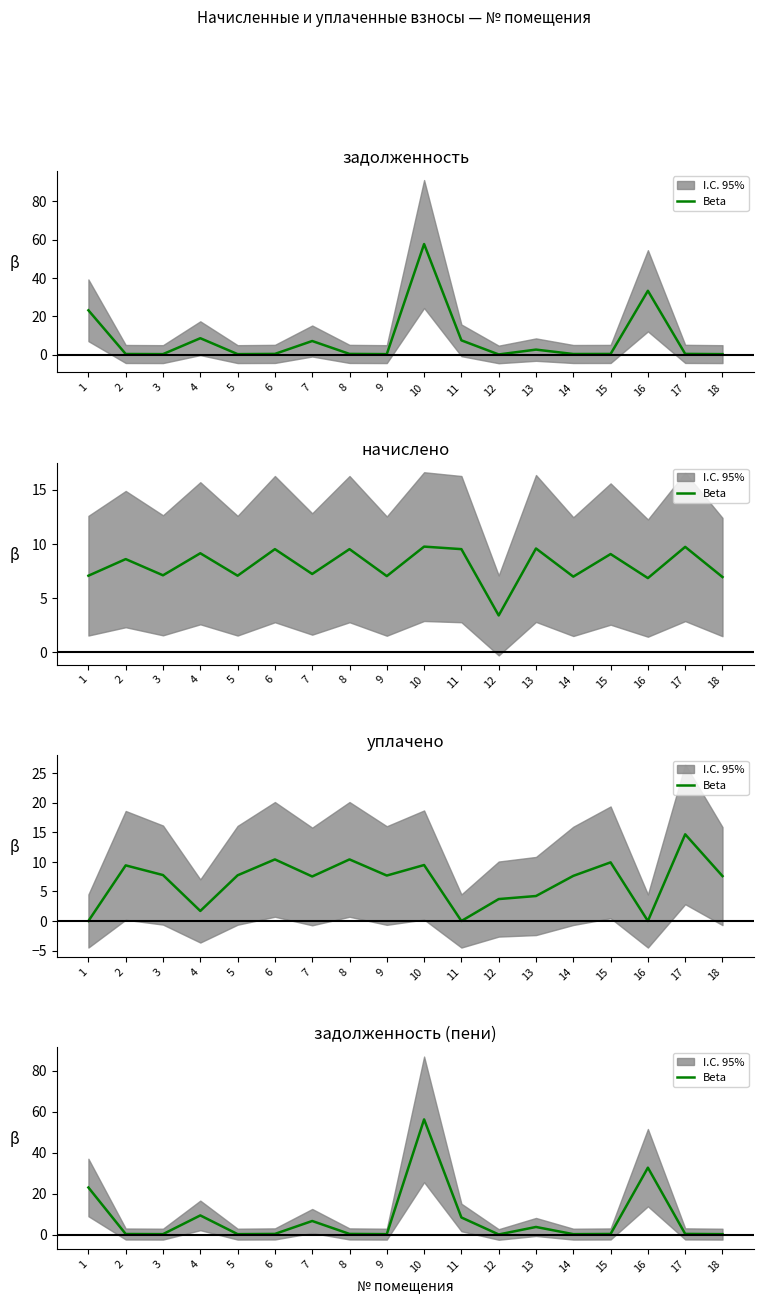

Which label corresponds to the largest value in the chart?

10